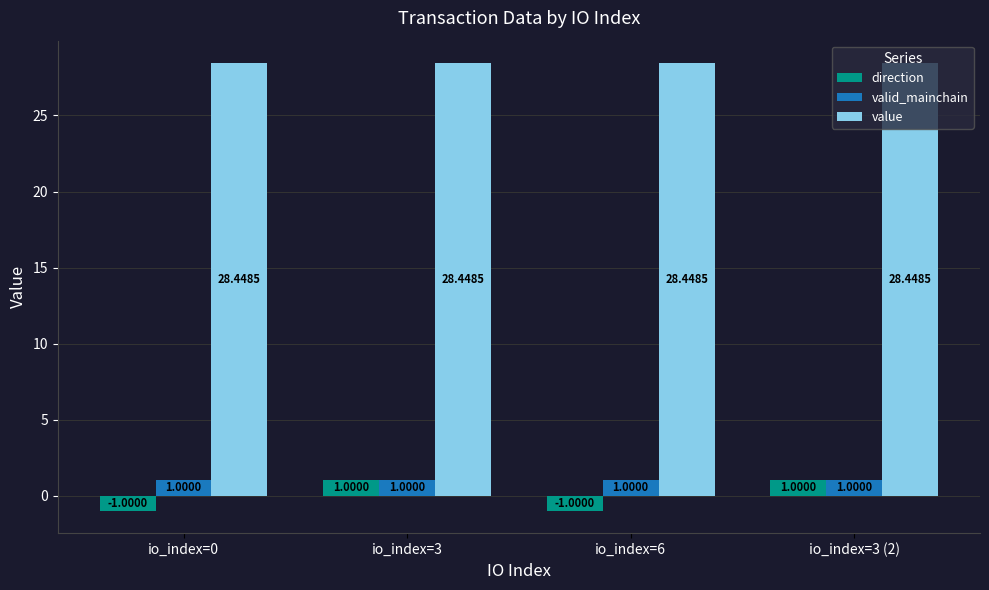

Which series has the widest spread of values?

direction